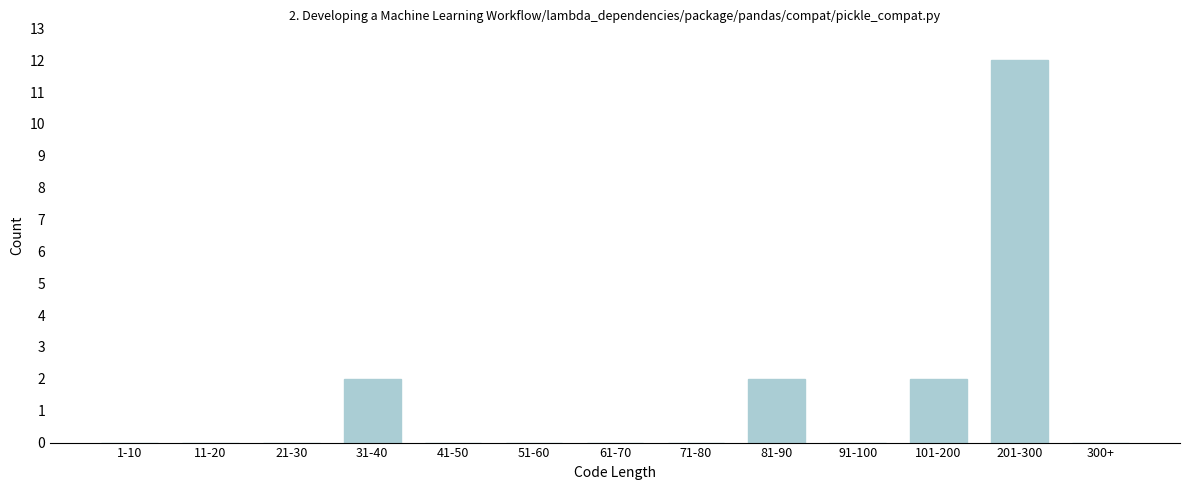

Reading left to right, what are all the values shown in this chart?

1-10=0	11-20=0	21-30=0	31-40=2	41-50=0	51-60=0	61-70=0	71-80=0	81-90=2	91-100=0	101-200=2	201-300=12	300+=0